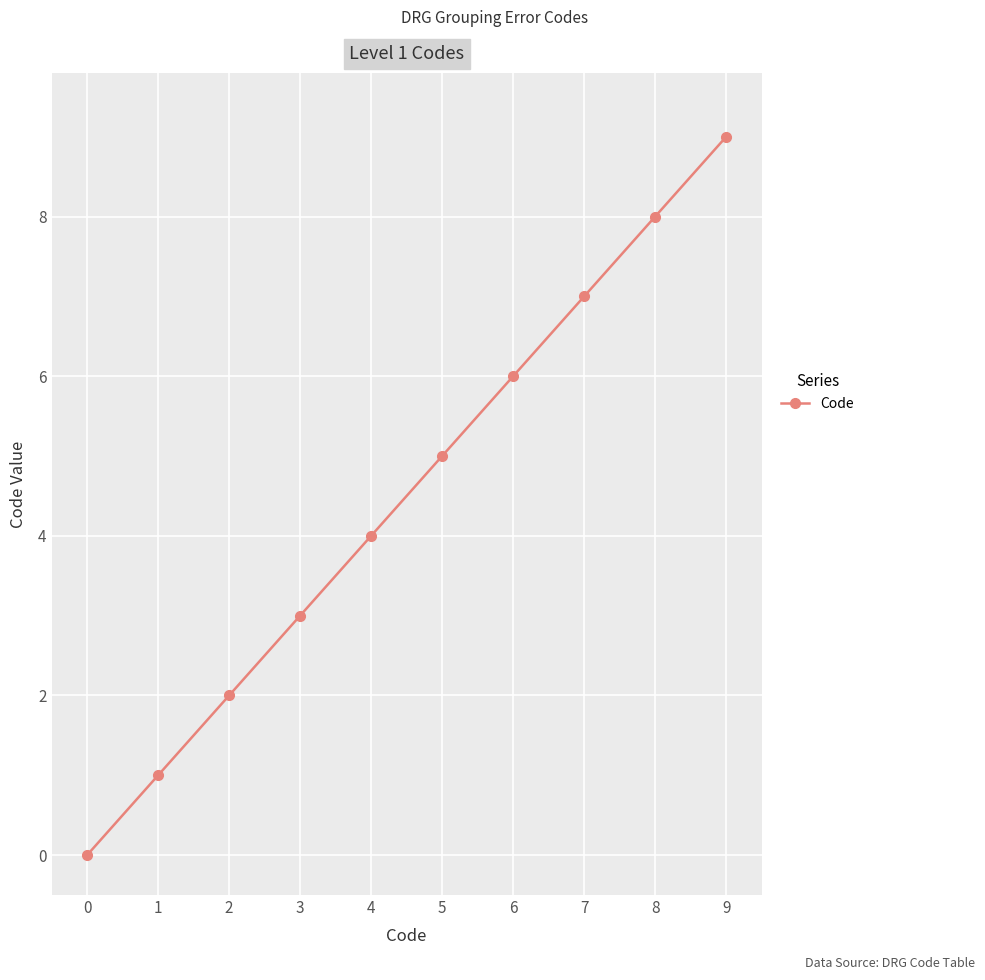

Is this an area chart (filled region under the line)?

No